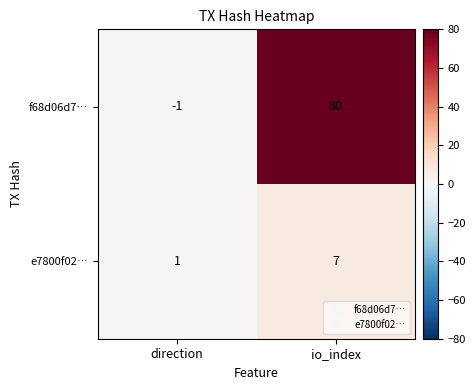

At io_index, list the series in order from largest to smallest.

f68d06d7…, e7800f02…